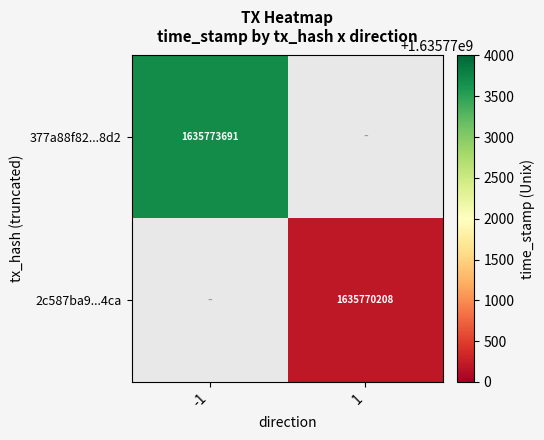

The value of 2c587ba9...4ca at 1 is 2409467619.6. True or false?

False